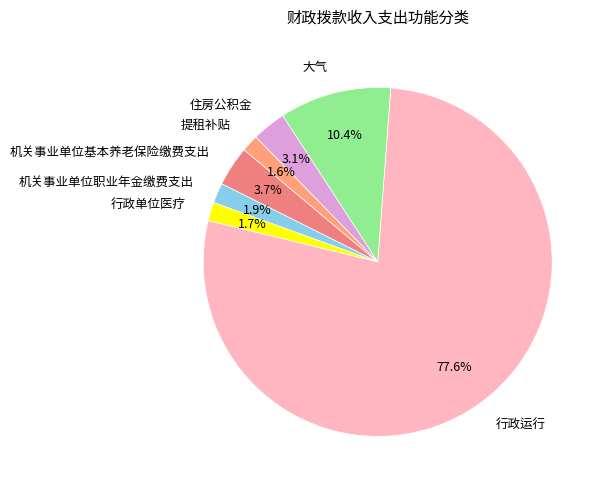

Is it true that 大气 is 10% of the pie?

True